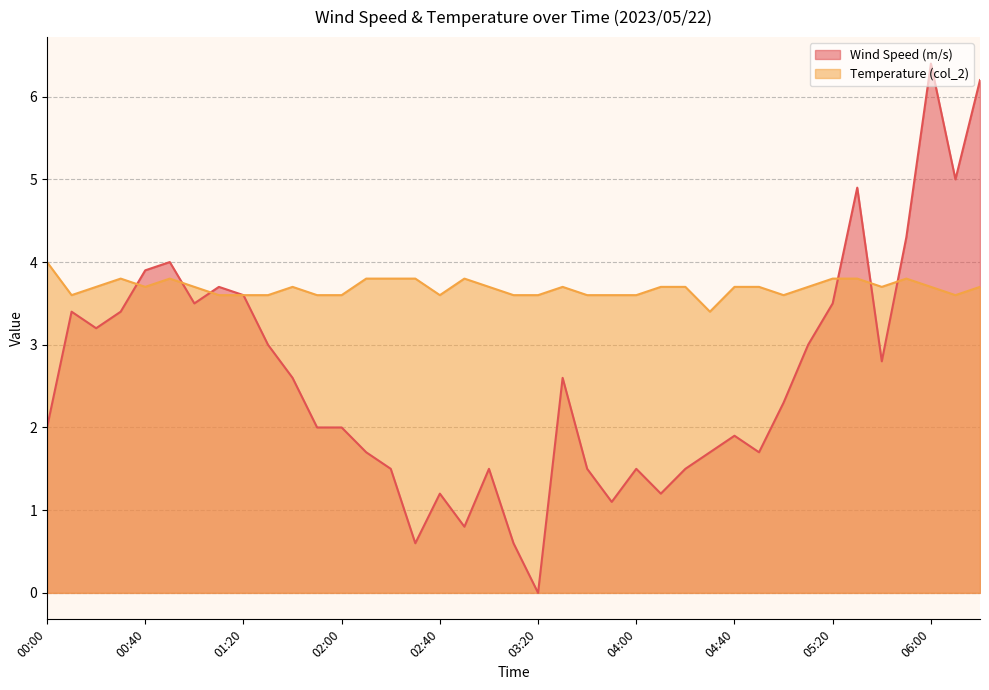

What is the average value of the Temperature (col_2) series?

3.7